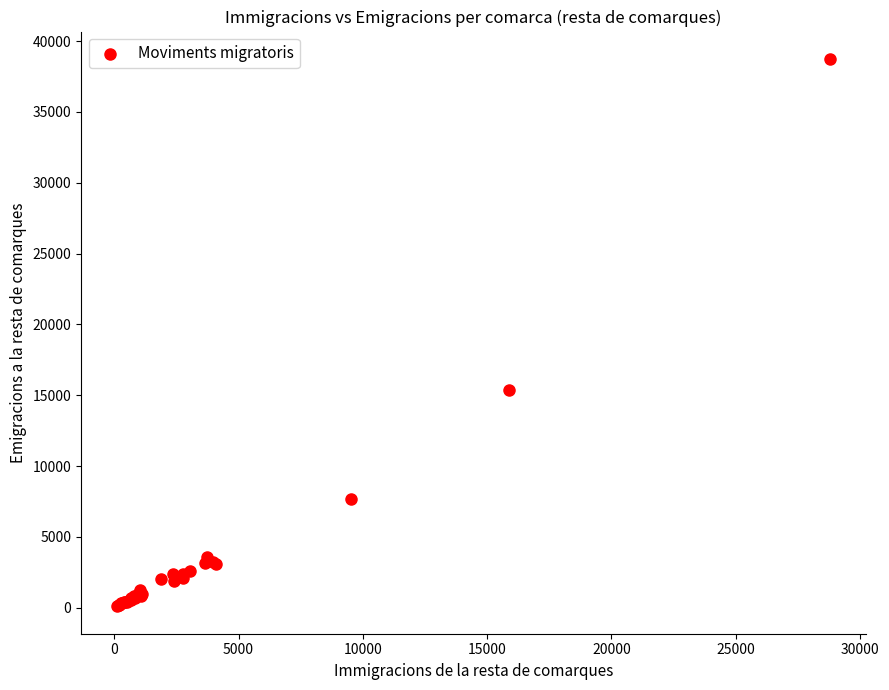

What Y value in the scatter plot is closest to 19421?

15342